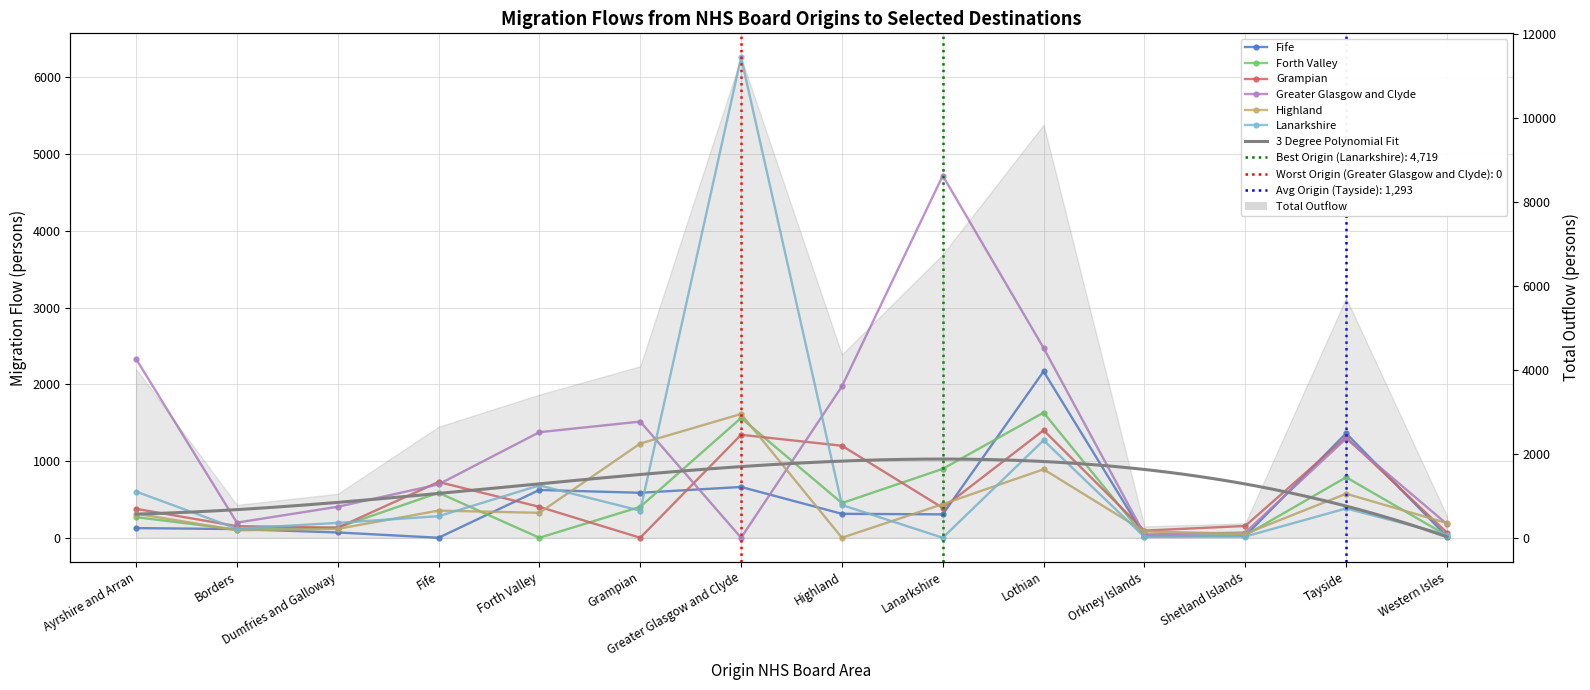

Is it true that Grampian equals 562 at Ayrshire and Arran?

False